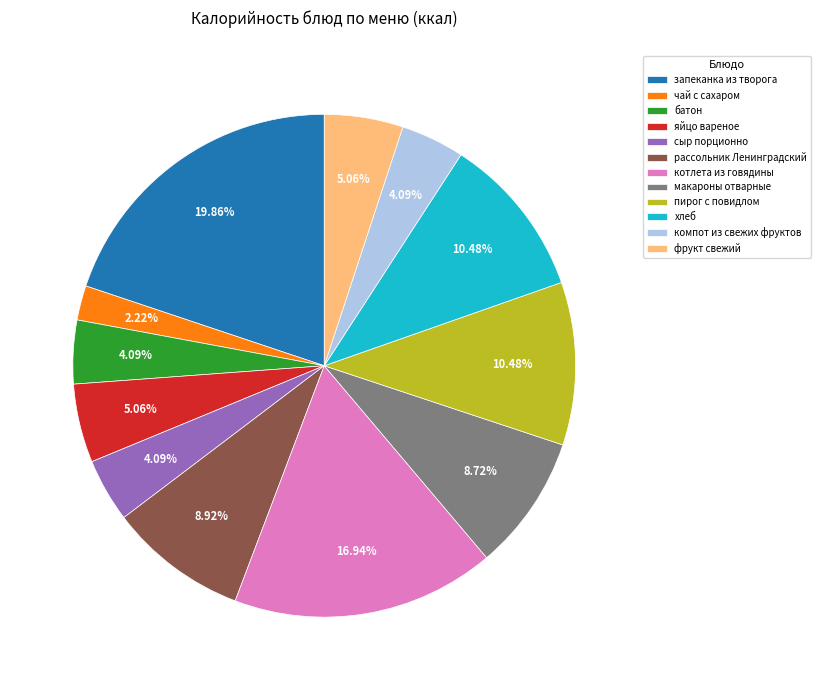

Is the sum of пирог с повидлом and батон greater than half?

No